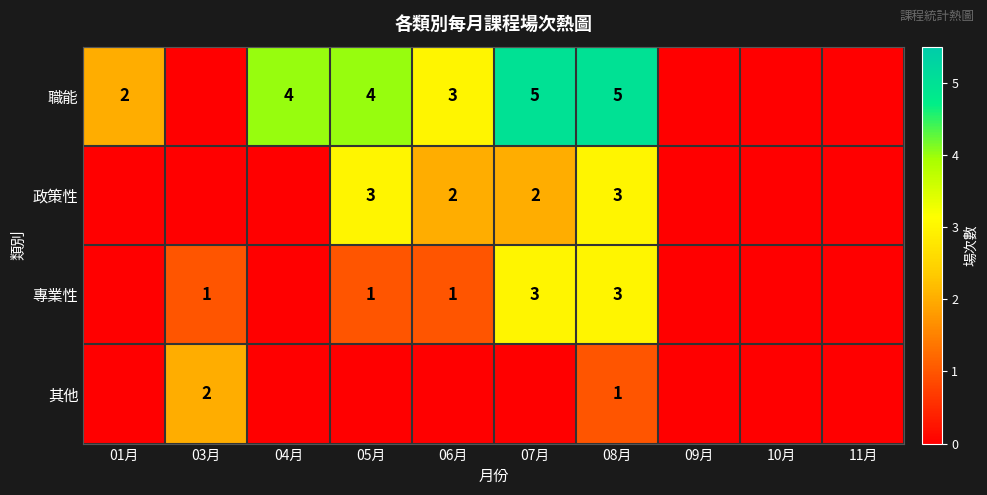

The value of 政策性 at 05月 is 1. True or false?

False